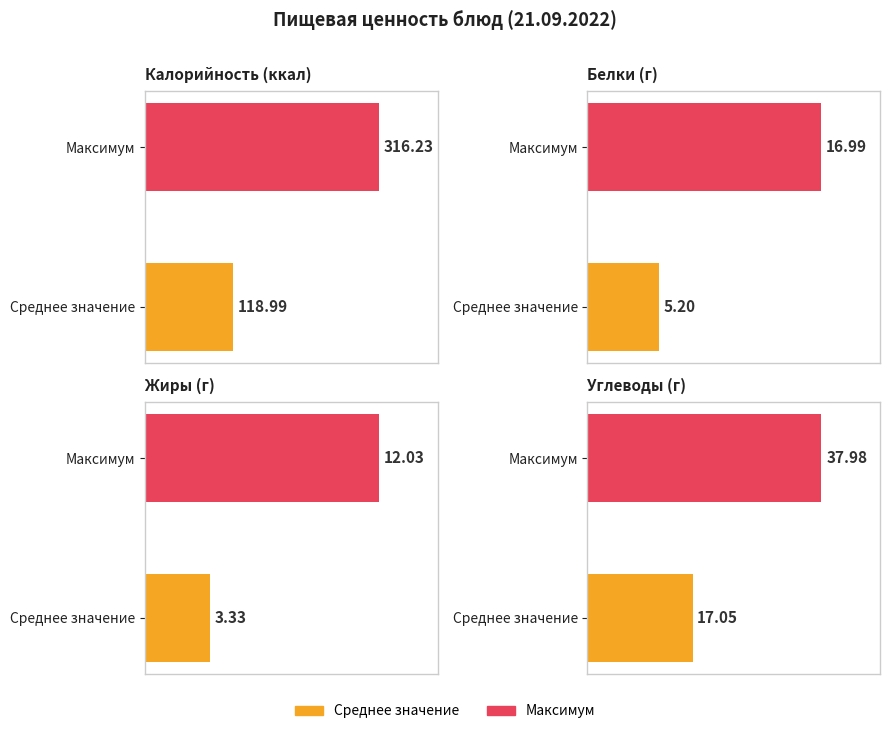

What is the value of the 1st bar from the left?

17.1